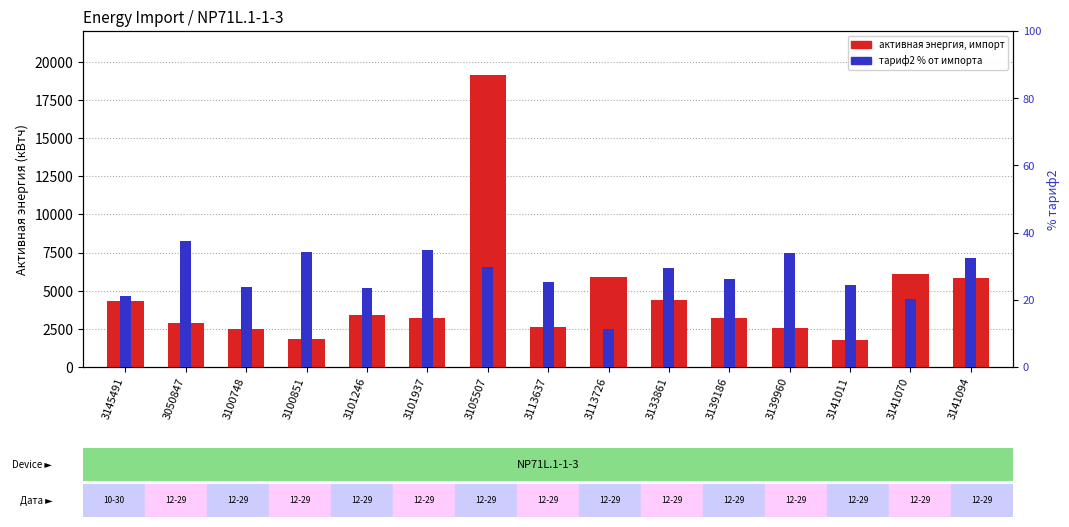

At which category is the sum across all series the highest?

3105507